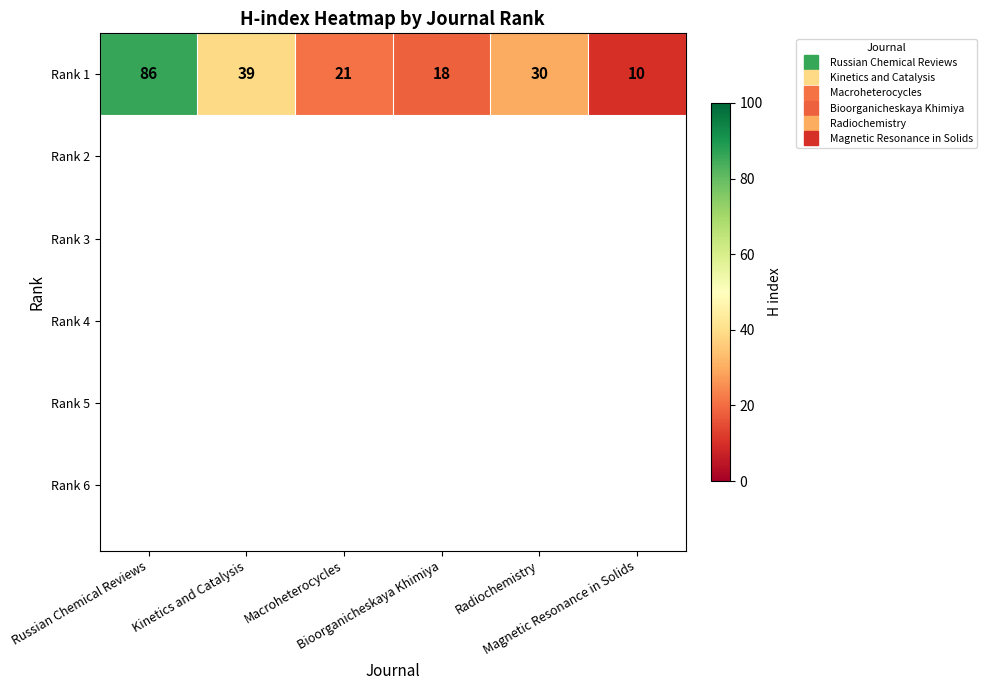

What is the ratio of the value at Russian Chemical Reviews to the value at Magnetic Resonance in Solids?

8.6